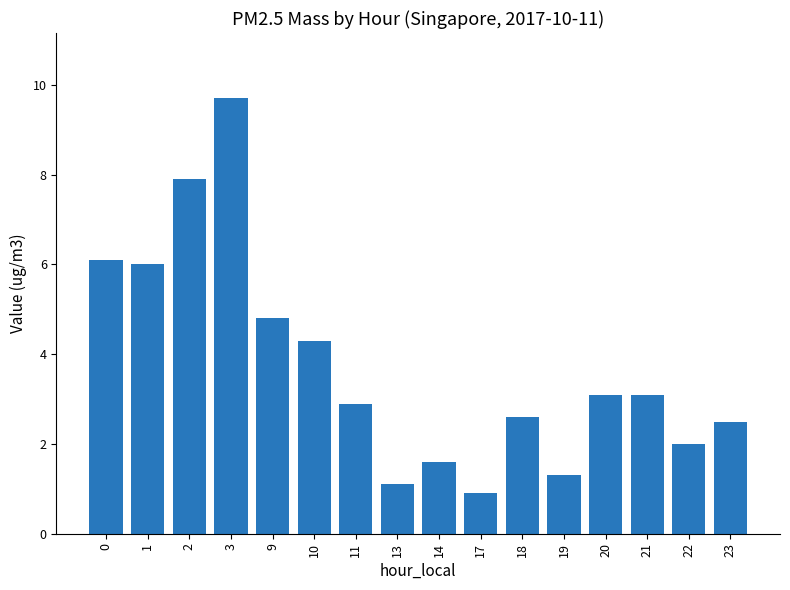

True or false: the data shows 3.9 at 23.

False